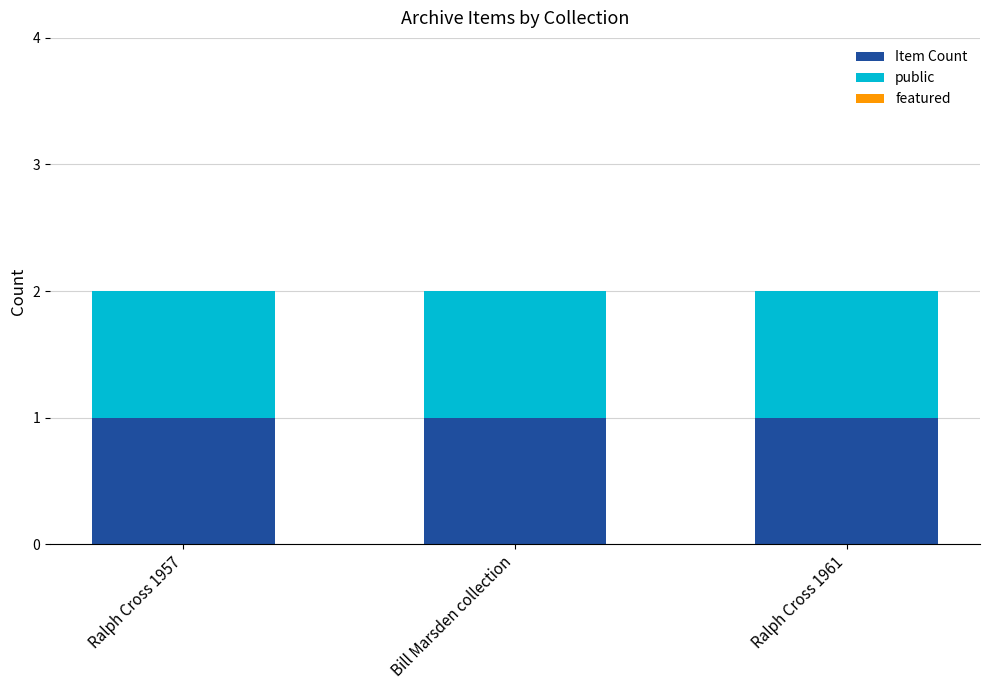

Reading left to right, what are all the values shown in this chart?

Item Count: Ralph Cross 1957=1	Bill Marsden collection=1	Ralph Cross 1961=1
public: Ralph Cross 1957=1	Bill Marsden collection=1	Ralph Cross 1961=1
featured: Ralph Cross 1957=0	Bill Marsden collection=0	Ralph Cross 1961=0